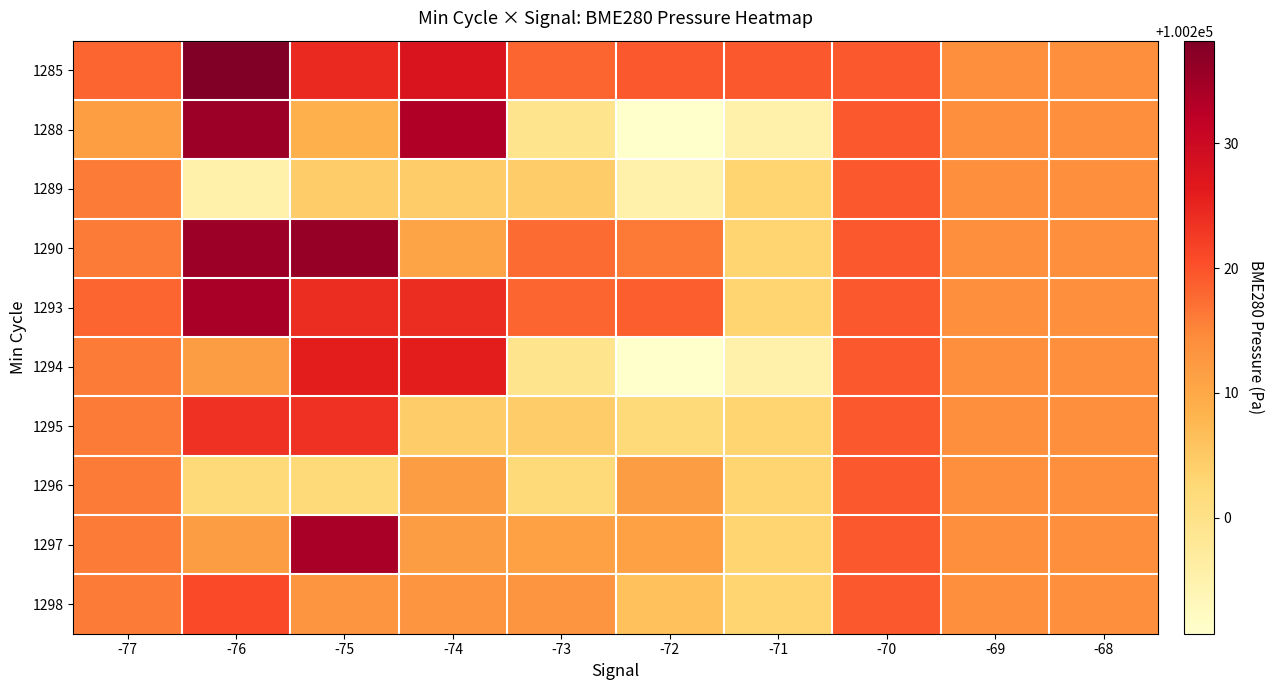

Rank the series at -71 from lowest to highest value.

1288, 1294, 1289, 1290, 1293, 1295, 1296, 1297, 1298, 1285